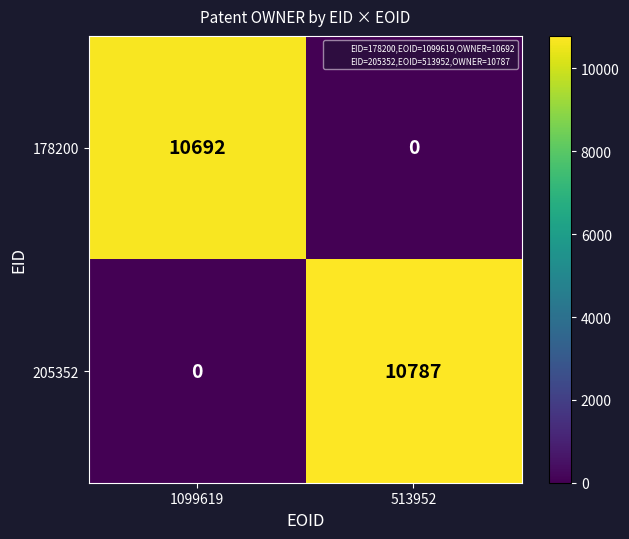

Is it true that 205352 equals 0 at 1099619?

True